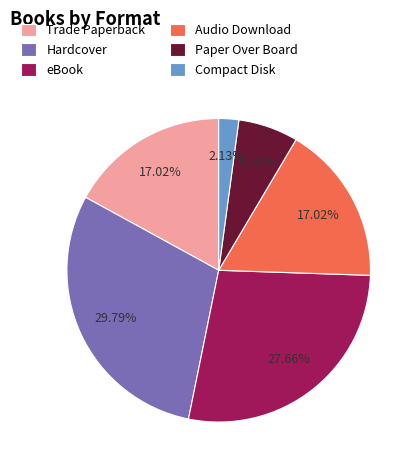

The Hardcover slice represents 30% of the pie. True or false?

True